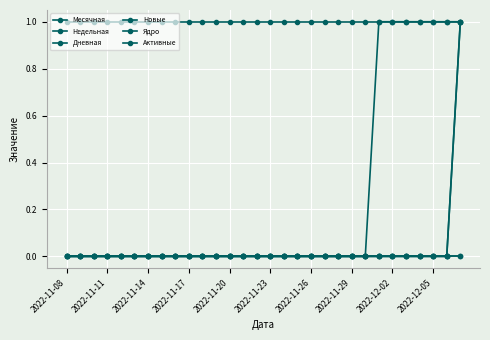

Does the chart have visible grid lines?

Yes